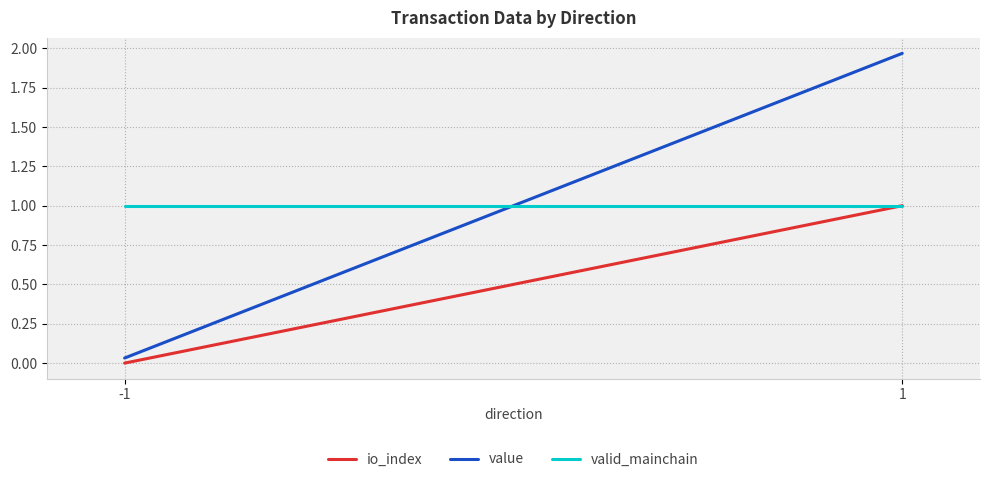

What is the difference between the maximum and minimum values in the io_index series?

1.0